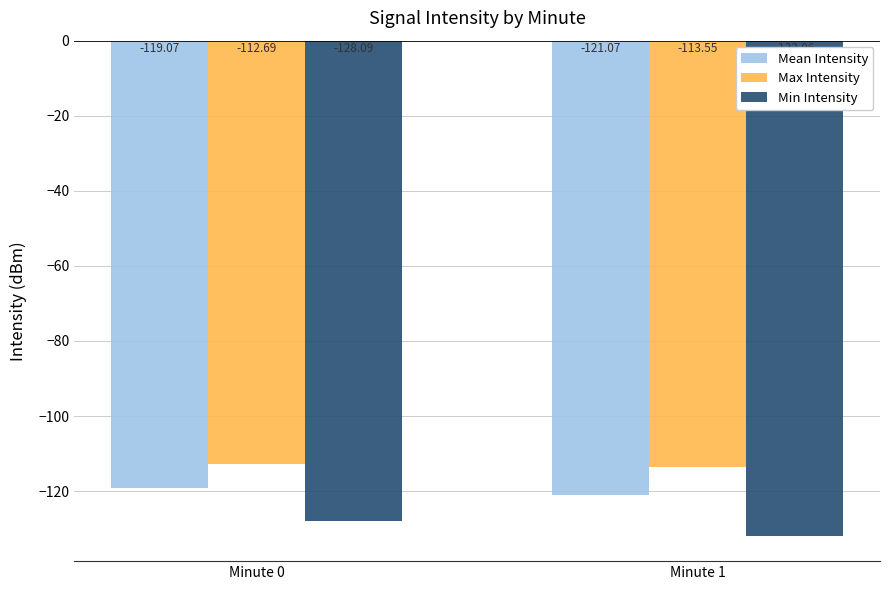

What value does the Max Intensity series have at Minute 0?

-112.7